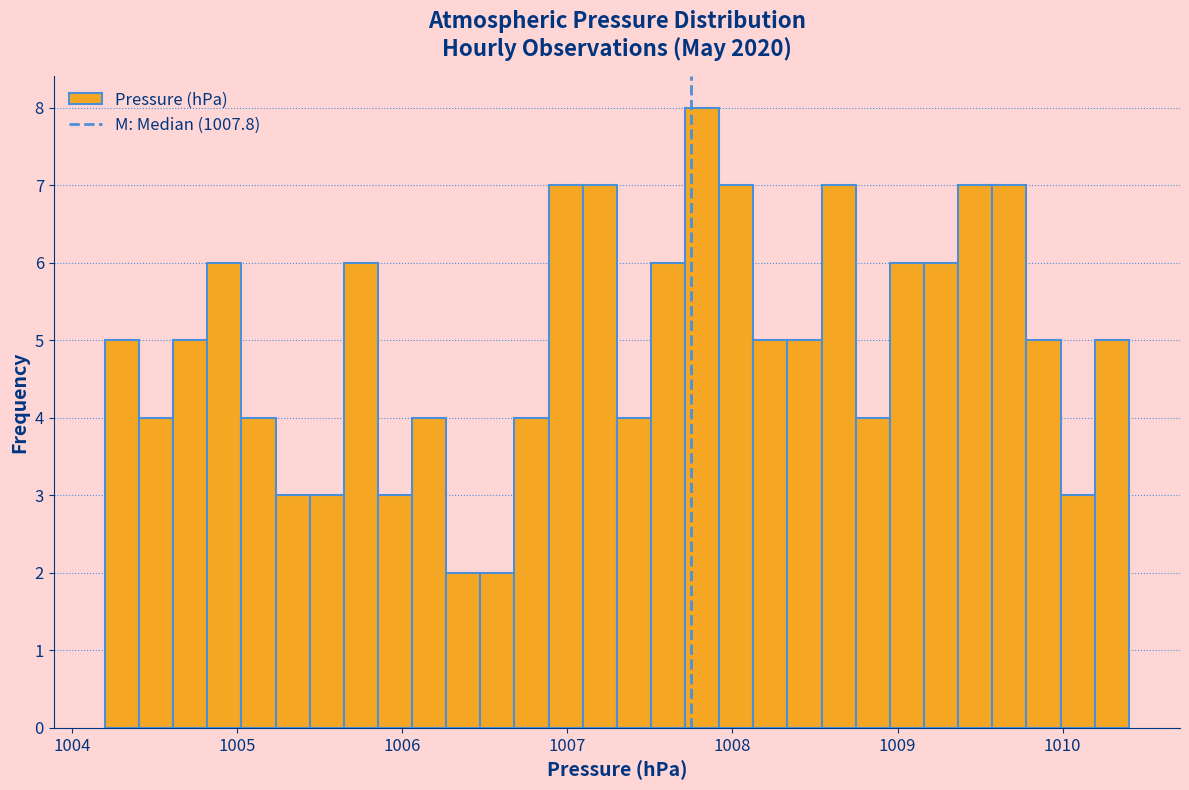

Read against the x-axis, roughly where is the centre of the tallest bar?

1007.8